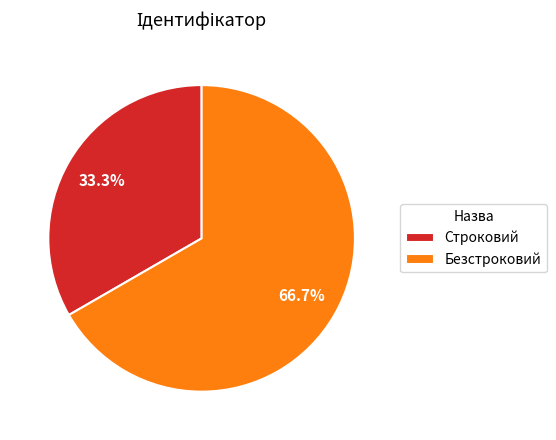

Is it true that Строковий is 42% of the pie?

False